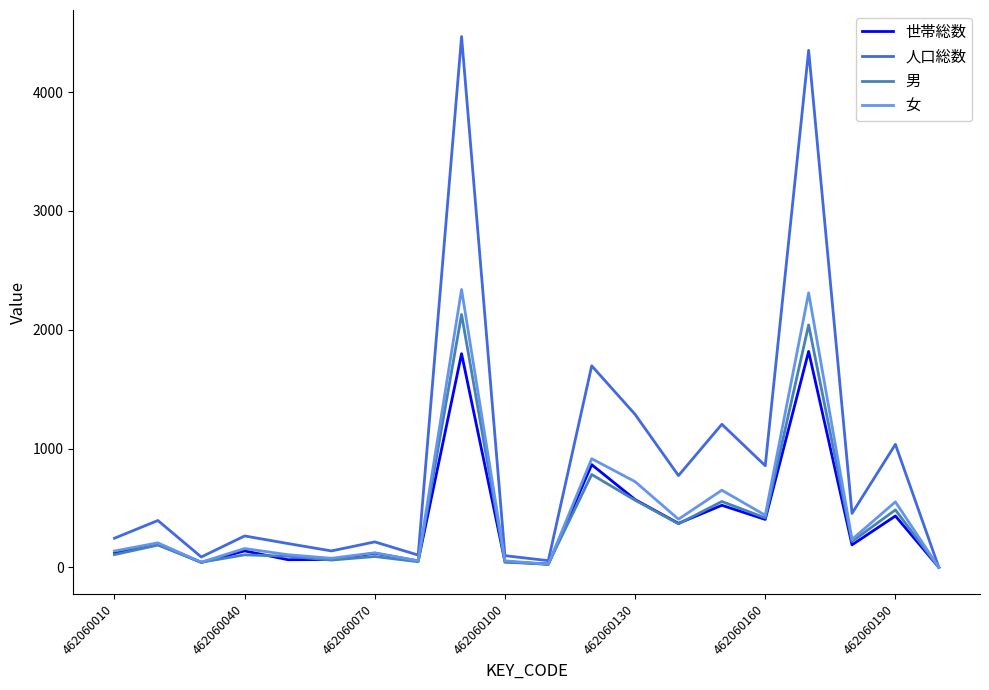

True or false: 女 has more than 2 points higher than both neighbors.

True